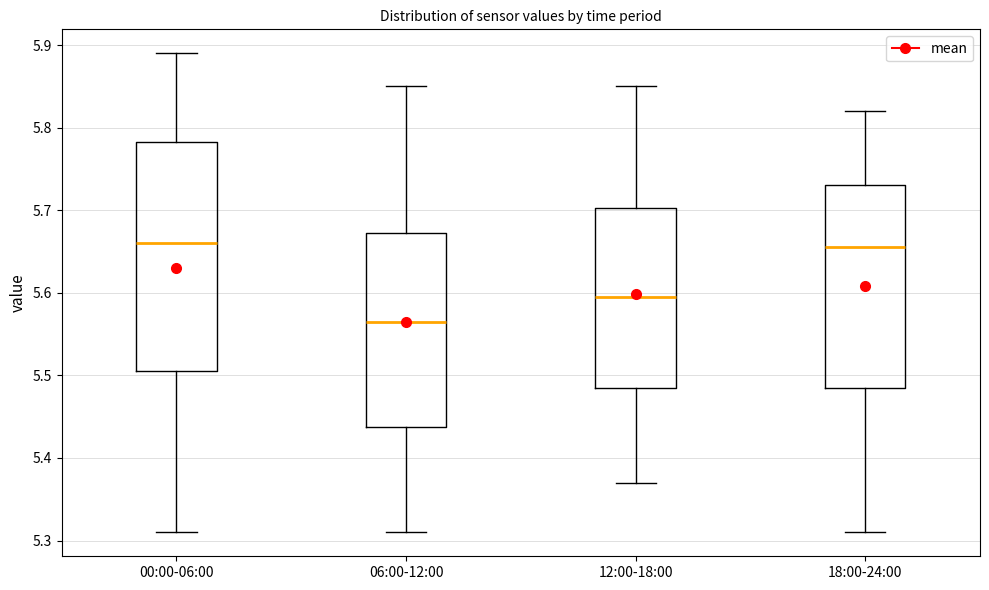

Which box is the tallest, from its lower edge to its upper edge?

00:00-06:00